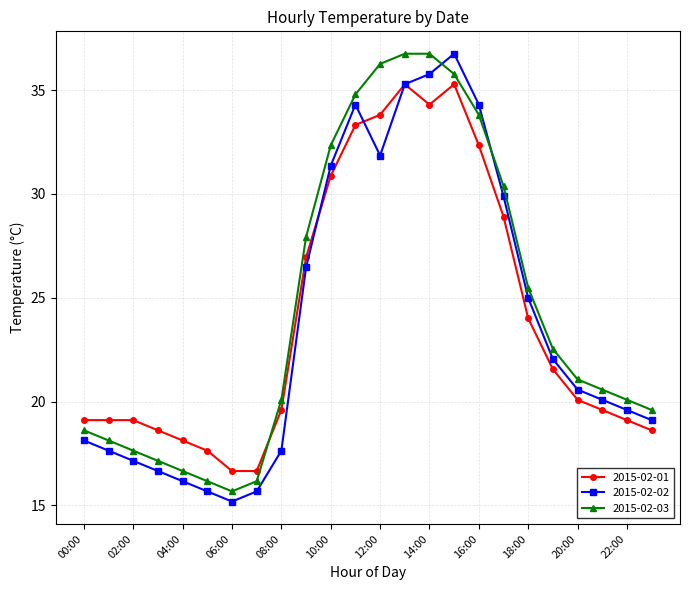

How many intersections are there between 2015-02-01 and 2015-02-03?

1